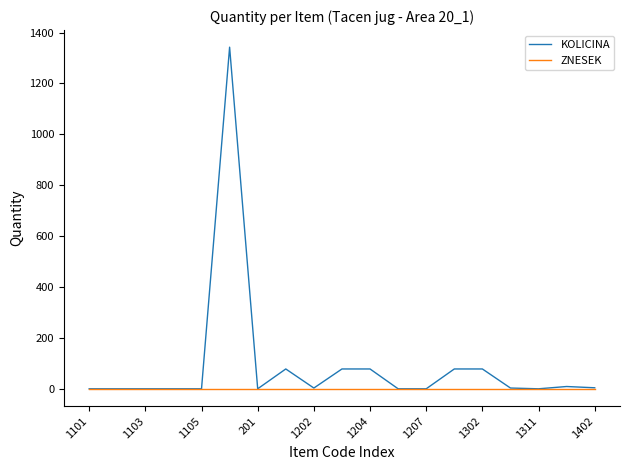

Which series has the largest total across all categories?

KOLICINA